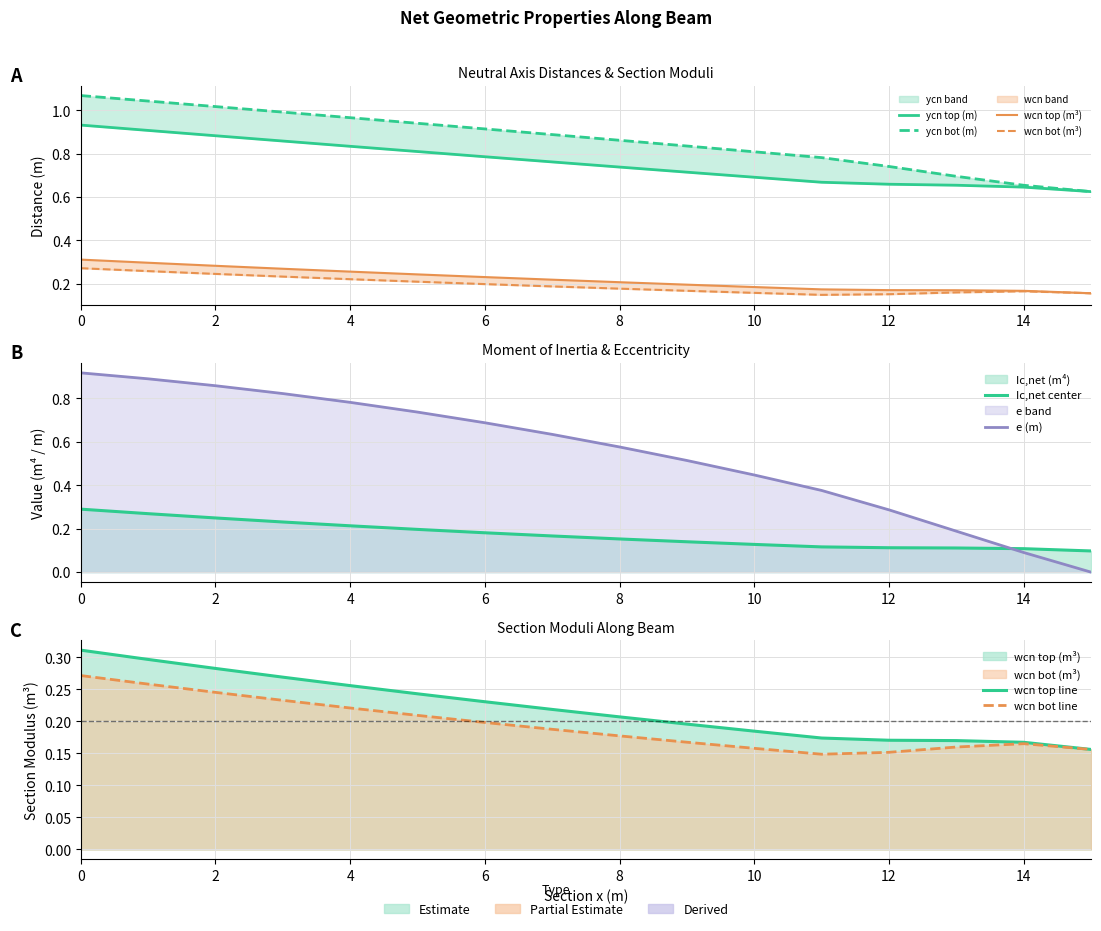

What are all the series names shown in the legend?

ycn_top, ycn_bot, Ic_net, wcn_top, wcn_bot, e